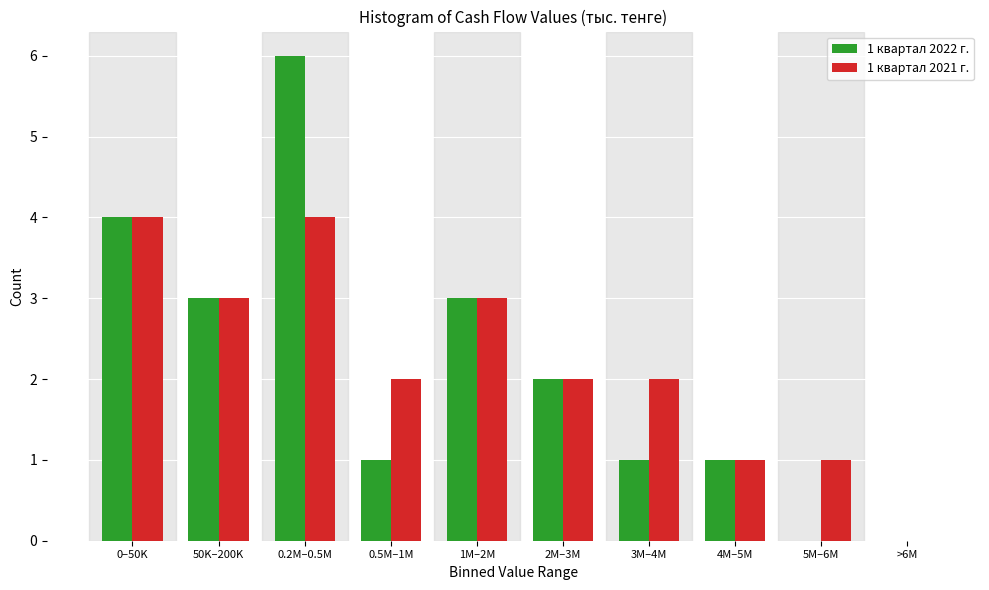

Reading left to right, what are all the values shown in this chart?

1 квартал 2022 г.: 0–50K=4	50K–200K=3	0.2M–0.5M=6	0.5M–1M=1	1M–2M=3	2M–3M=2	3M–4M=1	4M–5M=1	5M–6M=0	>6M=0
1 квартал 2021 г.: 0–50K=4	50K–200K=3	0.2M–0.5M=4	0.5M–1M=2	1M–2M=3	2M–3M=2	3M–4M=2	4M–5M=1	5M–6M=1	>6M=0